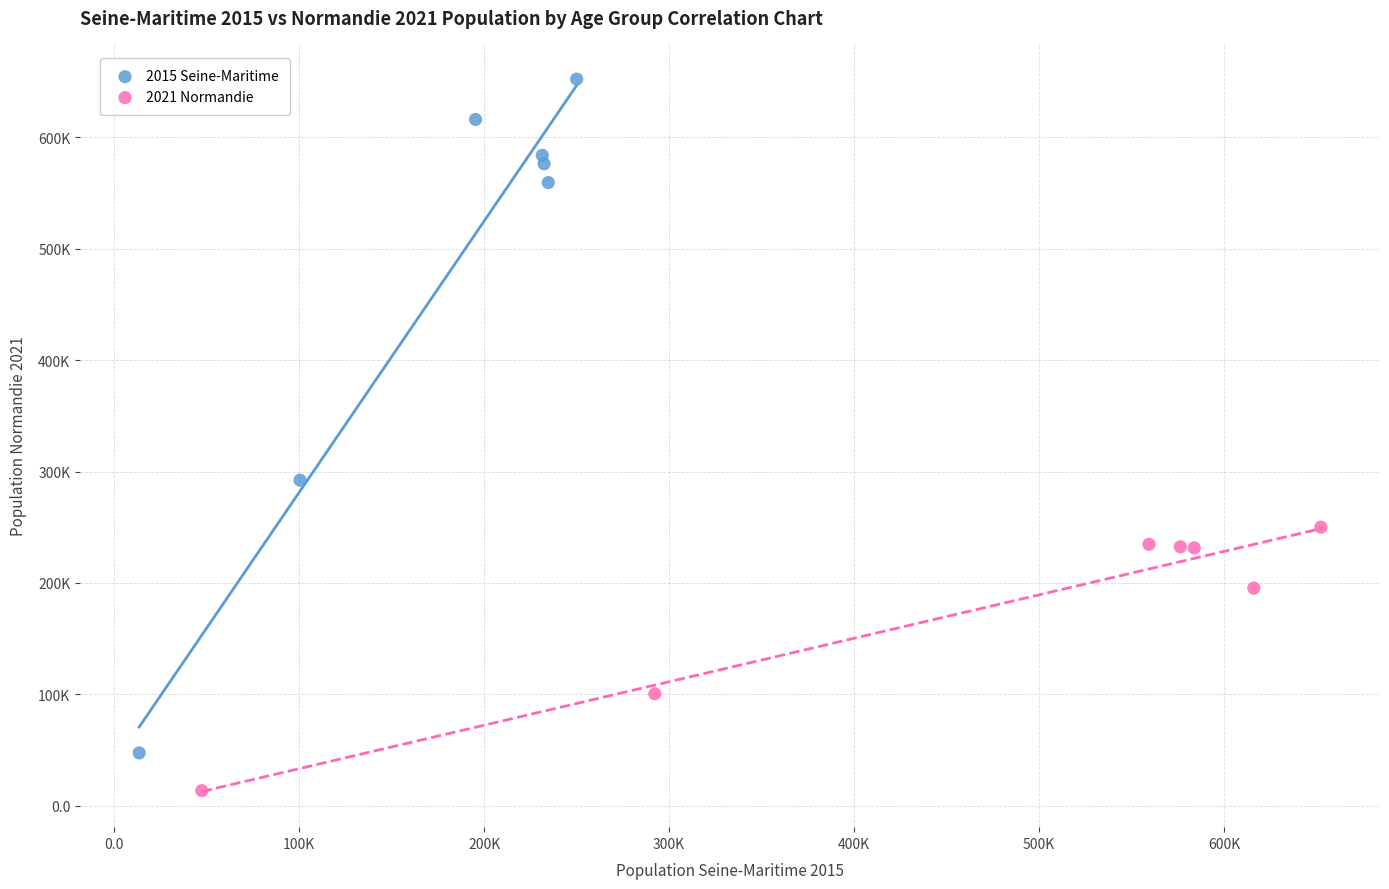

Which series has the largest Y range (max minus min)?

2015 Seine-Maritime